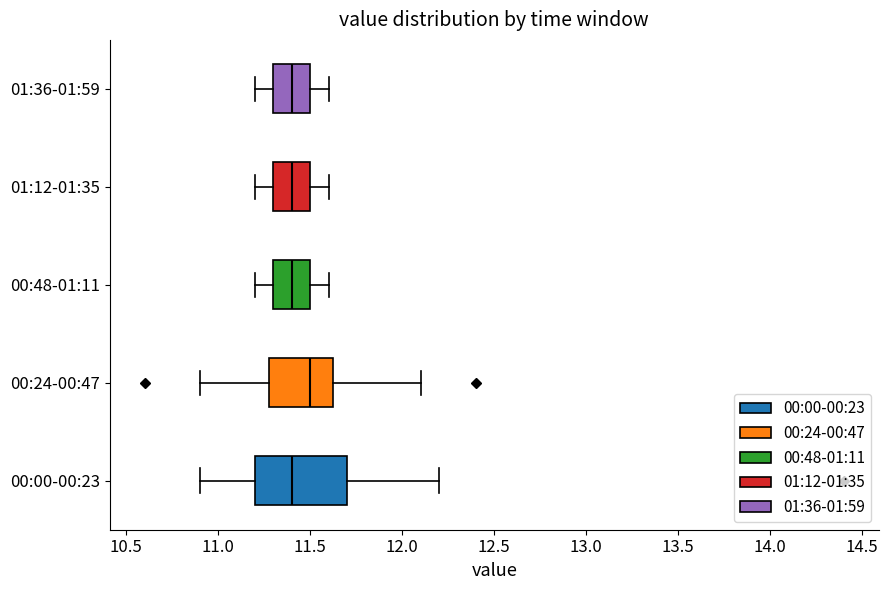

Where does the left whisker of the box for 00:48-01:11 end on the x-axis? The values are not printed on the chart, so give them approximately, as read against the axis.

11.20